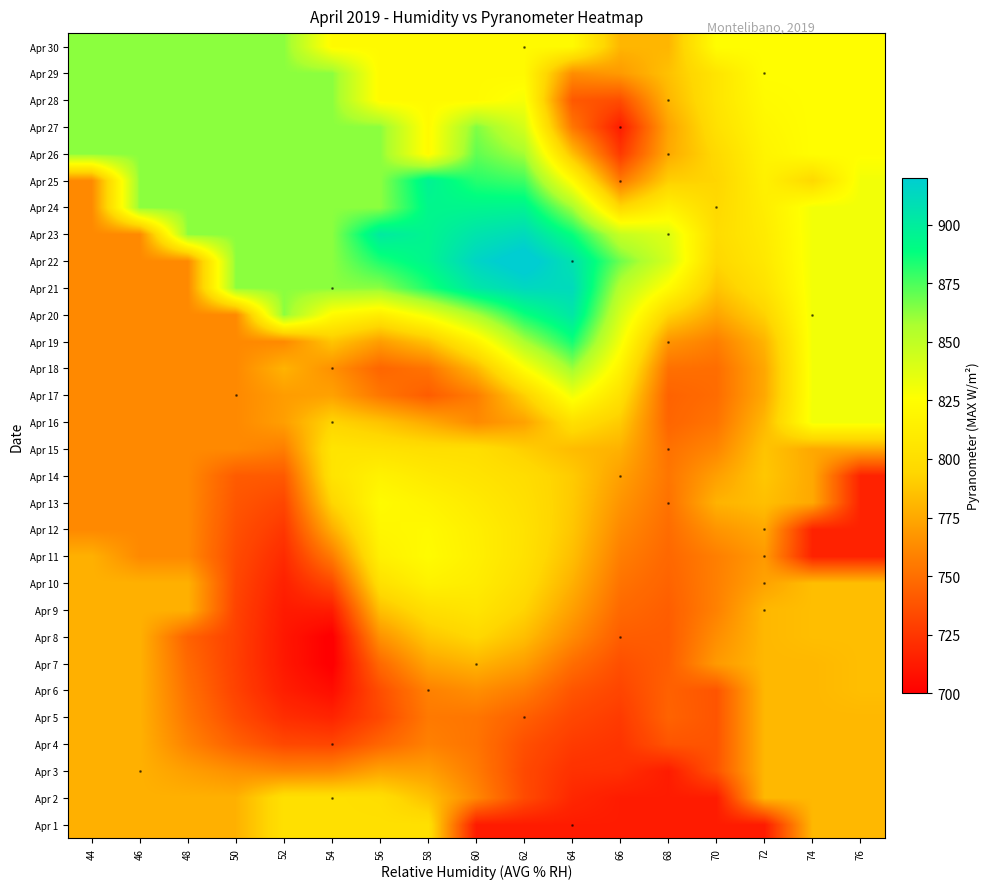

Reading left to right, extract all data points from this chart.

Apr 1: 44=778.6	46=778.6	48=778.6	50=778.6	52=801.9	54=801.9	56=801.9	58=801.9	60=712.8	62=712.8	64=712.8	66=712.8	68=712.8	70=712.8	72=712.8	74=781.3	76=781.3
Apr 2: 44=778.6	46=778.6	48=778.6	50=778.6	52=801.9	54=801.9	56=800.1	58=785.1	60=760.8	62=734.4	64=718.1	66=712.8	68=712.8	70=712.8	72=781.3	74=781.3	76=781.3
Apr 3: 44=778.6	46=778.6	48=771.1	50=764.5	52=760.5	54=761.5	56=773.4	58=771.0	60=755.4	62=733.6	64=722.6	66=721.9	68=712.8	70=738.5	72=781.3	74=781.3	76=781.3
Apr 4: 44=778.6	46=778.6	48=759.1	50=743.9	52=733.2	54=731.9	56=746.0	58=758.0	60=752.4	62=736.3	64=727.1	66=724.0	68=738.5	70=738.5	72=781.3	74=781.3	76=781.3
Apr 5: 44=778.6	46=778.6	48=753.8	50=735.0	52=720.9	54=716.7	56=733.4	58=754.8	60=753.2	62=743.4	64=732.5	66=726.9	68=744.8	70=738.5	72=781.3	74=781.3	76=781.3
Apr 6: 44=778.6	46=778.6	48=750.8	50=730.4	52=714.0	54=706.3	56=735.6	58=758.1	60=763.8	62=755.7	64=738.7	66=731.7	68=744.0	70=738.5	72=781.3	74=781.3	76=784.0
Apr 7: 44=778.6	46=778.6	48=747.7	50=729.0	52=711.2	54=699.0	56=747.7	58=773.2	60=779.9	62=770.6	64=749.4	66=736.2	68=742.3	70=768.9	72=781.3	74=781.3	76=784.0
Apr 8: 44=778.6	46=778.6	48=744.3	50=729.4	52=710.8	54=698.9	56=765.5	58=787.6	60=795.7	62=783.9	64=762.2	66=742.4	68=741.7	70=763.8	72=781.3	74=784.0	76=784.0
Apr 9: 44=778.6	46=778.6	48=778.6	50=730.6	52=712.1	54=712.8	56=784.8	58=800.6	60=805.6	62=793.4	64=771.2	66=747.6	68=742.5	70=758.3	72=781.3	74=784.0	76=784.0
Apr 10: 44=778.6	46=778.6	48=778.6	50=732.3	52=715.1	54=733.4	56=802.1	58=815.7	60=811.5	62=799.6	64=778.3	66=752.1	68=744.8	70=757.6	72=772.8	74=784.0	76=784.0
Apr 11: 44=778.6	46=761.6	48=761.6	50=734.4	52=719.6	54=755.7	56=814.5	58=823.2	60=814.0	62=802.9	64=783.9	66=756.8	68=747.0	70=757.3	72=768.9	74=715.9	76=715.9
Apr 12: 44=761.6	46=761.6	48=761.6	50=736.7	52=725.4	54=776.9	56=819.3	58=821.7	60=813.3	62=803.5	64=787.4	66=761.7	68=749.2	70=766.5	72=775.0	74=715.9	76=715.9
Apr 13: 44=761.6	46=761.6	48=761.6	50=739.2	52=732.4	54=794.1	56=822.8	58=817.0	60=809.7	62=801.6	64=788.9	66=766.6	68=751.6	70=779.2	72=784.4	74=775.0	76=715.9
Apr 14: 44=761.6	46=761.6	48=761.6	50=741.5	52=740.8	54=804.5	56=815.9	58=809.2	60=804.7	62=799.3	64=789.5	66=771.5	68=753.4	70=771.3	72=787.8	74=775.0	76=715.9
Apr 15: 44=761.6	46=761.6	48=761.6	50=761.6	52=756.9	54=805.3	56=803.5	58=800.7	60=800.6	62=791.1	64=783.0	66=778.7	68=751.5	70=760.5	72=786.4	74=775.0	76=775.0
Apr 16: 44=761.6	46=761.6	48=761.6	50=761.6	52=770.9	54=793.7	56=786.3	58=775.4	60=762.0	62=772.4	64=801.6	66=789.5	68=745.8	70=752.6	72=781.4	74=830.6	76=830.6
Apr 17: 44=761.6	46=761.6	48=761.6	50=761.6	52=769.9	54=772.1	56=753.8	58=741.9	60=756.5	62=791.5	64=831.2	66=802.5	68=744.7	70=749.2	72=775.1	74=830.6	76=830.6
Apr 18: 44=761.6	46=761.6	48=761.6	50=761.6	52=779.5	54=764.8	56=746.1	58=752.5	60=781.1	62=825.0	64=860.2	66=816.5	68=750.9	70=749.5	72=774.8	74=830.6	76=830.6
Apr 19: 44=761.6	46=761.6	48=761.6	50=761.6	52=761.6	54=786.8	56=770.2	58=785.4	60=816.2	62=857.2	64=885.3	66=830.0	68=766.5	70=757.0	72=779.9	74=830.6	76=830.6
Apr 20: 44=761.6	46=761.6	48=761.6	50=761.6	52=863.2	54=822.3	56=811.9	58=831.3	60=856.8	62=886.1	64=903.5	66=841.7	68=793.2	70=773.6	72=792.8	74=830.6	76=830.6
Apr 21: 44=761.6	46=761.6	48=761.6	50=863.2	52=863.2	54=863.2	56=863.2	58=883.6	60=903.8	62=913.0	64=911.6	66=853.4	68=822.8	70=786.6	72=803.7	74=830.6	76=830.6
Apr 22: 44=761.6	46=761.6	48=761.6	50=863.2	52=863.2	54=863.2	56=883.4	58=894.6	60=915.3	62=925.9	64=906.6	66=868.7	68=842.2	70=795.2	72=808.5	74=830.6	76=830.6
Apr 23: 44=761.6	46=761.6	48=863.2	50=863.2	52=863.2	54=863.2	56=901.3	58=894.5	60=905.8	62=911.9	64=887.7	66=847.6	68=838.3	70=798.8	72=810.4	74=830.6	76=830.6
Apr 24: 44=761.6	46=863.2	48=863.2	50=863.2	52=863.2	54=863.2	56=863.2	58=893.3	60=894.2	62=895.5	64=858.7	66=796.1	68=815.1	70=796.5	72=812.7	74=830.6	76=830.6
Apr 25: 44=761.6	46=863.2	48=863.2	50=863.2	52=863.2	54=863.2	56=863.2	58=896.7	60=881.7	62=877.1	64=823.1	66=755.0	68=791.3	70=794.0	72=815.0	74=796.5	76=830.6
Apr 26: 44=863.2	46=863.2	48=863.2	50=863.2	52=863.2	54=863.2	56=863.2	58=822.2	60=870.9	62=858.5	64=784.8	66=726.3	68=775.7	70=796.7	72=817.4	74=824.8	76=824.8
Apr 27: 44=863.2	46=863.2	48=863.2	50=863.2	52=863.2	54=863.2	56=863.2	58=822.2	60=865.2	62=841.8	64=753.8	66=713.4	68=772.9	70=802.6	72=819.8	74=824.8	76=824.8
Apr 28: 44=863.2	46=863.2	48=863.2	50=863.2	52=863.2	54=863.2	56=822.2	58=822.2	60=822.2	62=828.9	64=740.4	66=735.3	68=780.5	70=805.7	72=822.3	74=824.8	76=824.8
Apr 29: 44=863.2	46=863.2	48=863.2	50=863.2	52=863.2	54=863.2	56=822.2	58=822.2	60=822.2	62=821.7	64=763.4	66=768.9	68=785.3	70=805.4	72=824.8	74=824.8	76=824.8
Apr 30: 44=863.2	46=863.2	48=863.2	50=863.2	52=863.2	54=822.2	56=822.2	58=822.2	60=822.2	62=822.2	64=822.2	66=780.5	68=780.5	70=824.8	72=824.8	74=824.8	76=824.8